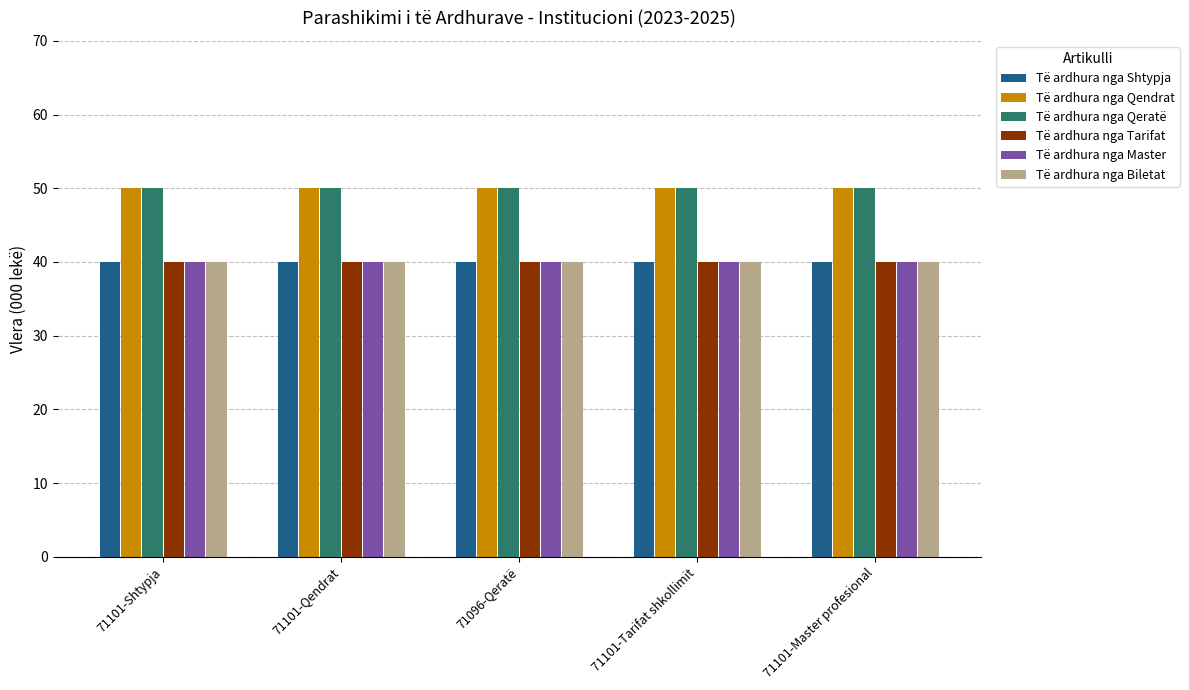

What is the total value across all series at 71101-Qendrat?

260